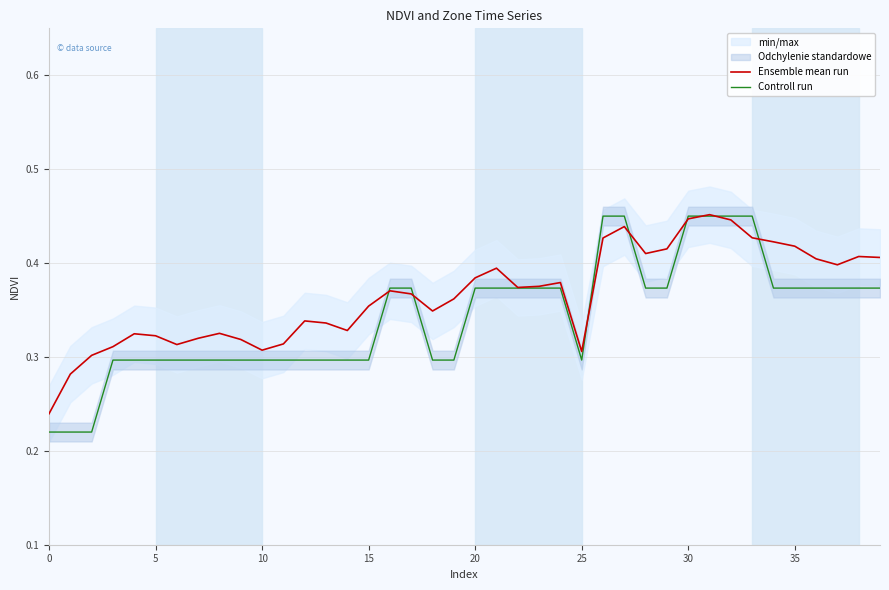

After their last crossing, which series has the higher values: Controll run or Ensemble mean run?

Ensemble mean run